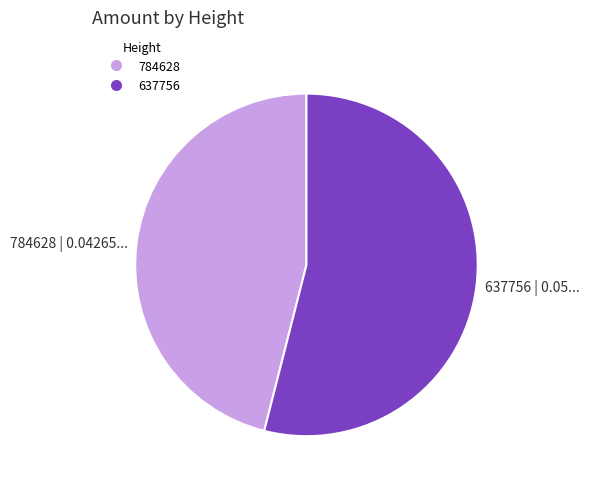

Is it true that 784628 is 55% of the pie?

False